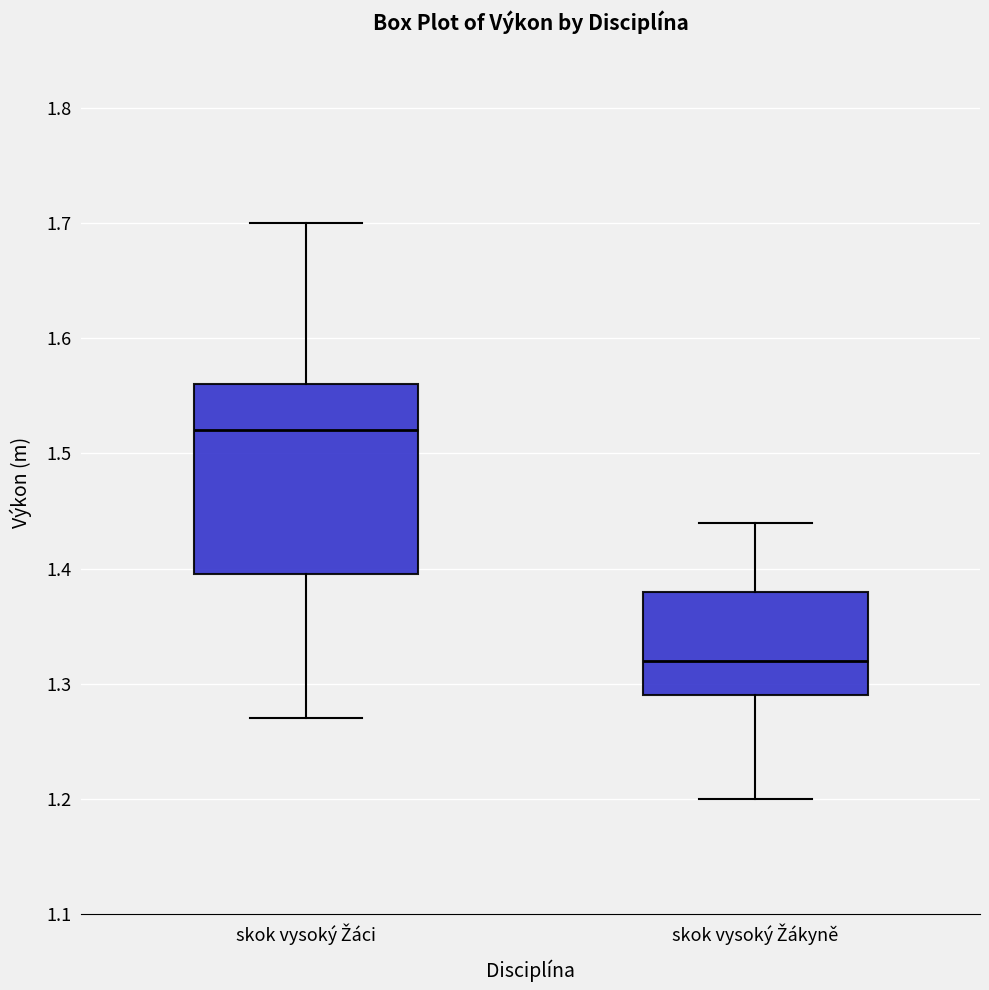

Which box is the tallest, from its lower edge to its upper edge?

skok vysoký Žáci